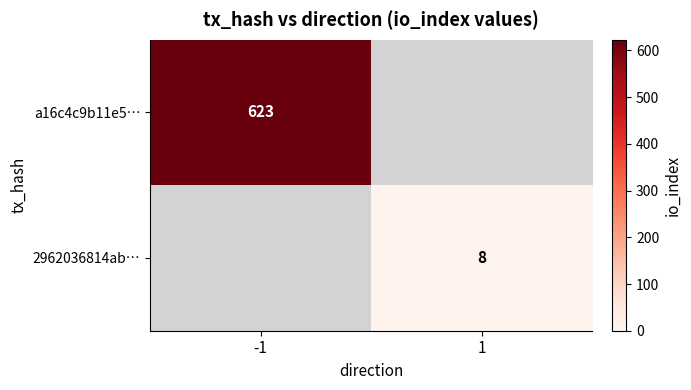

The 2962036814ab… series shows 8 at 1. True or false?

True